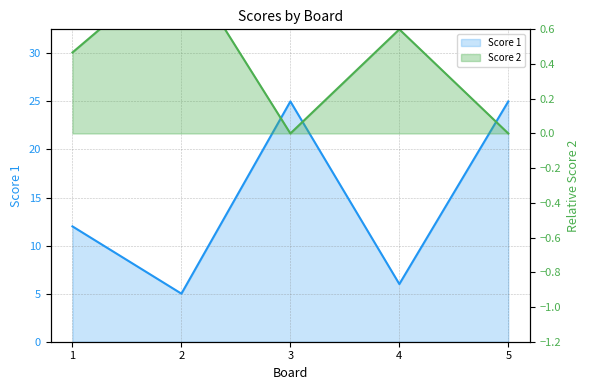

The Score 1 series shows 5.5 at 3. True or false?

False